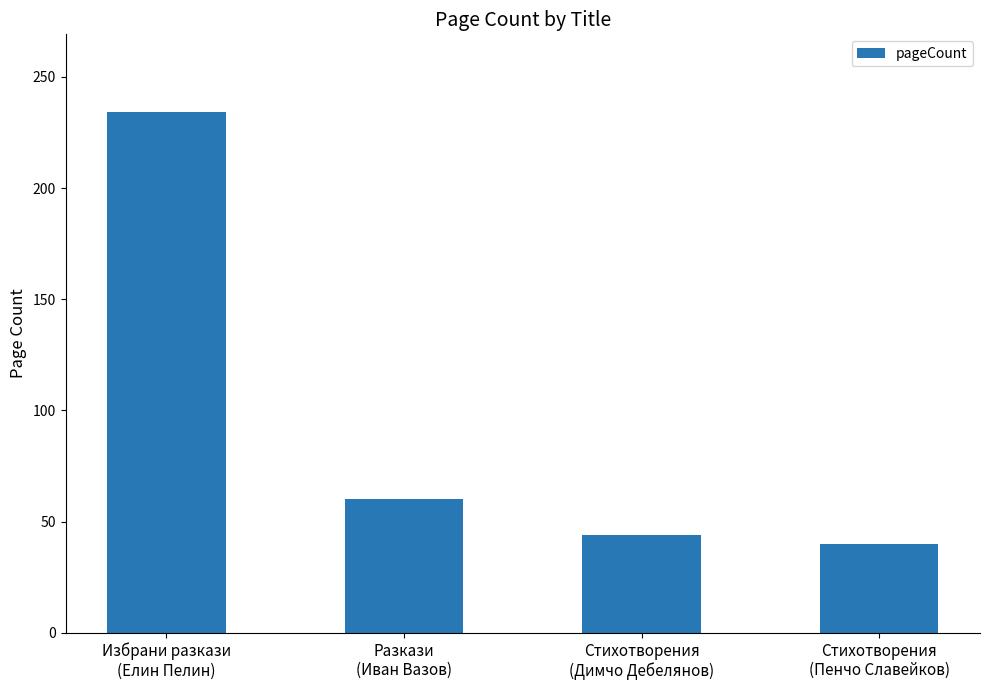

How many bars are there in total?

4